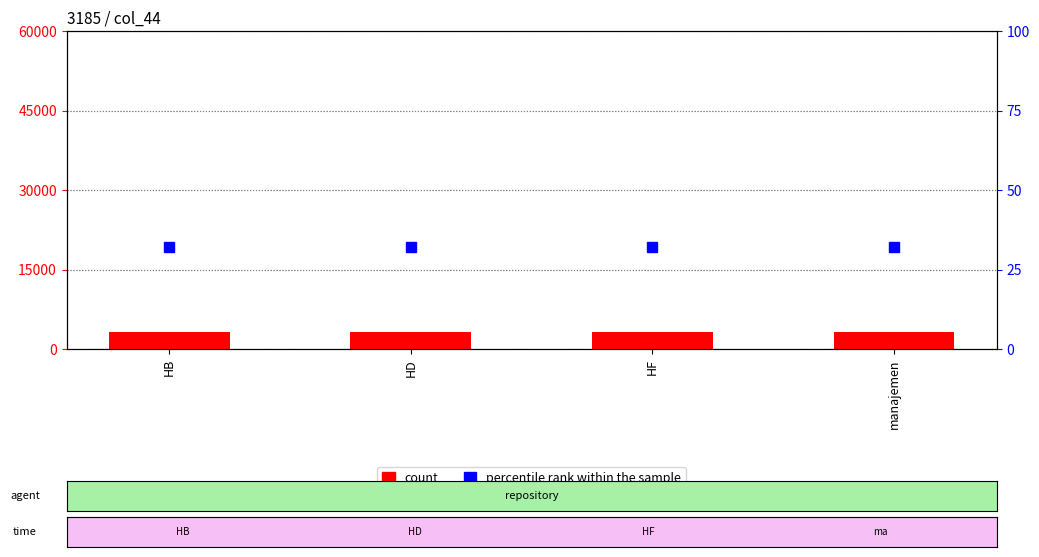

Which series has the largest total across all categories?

count